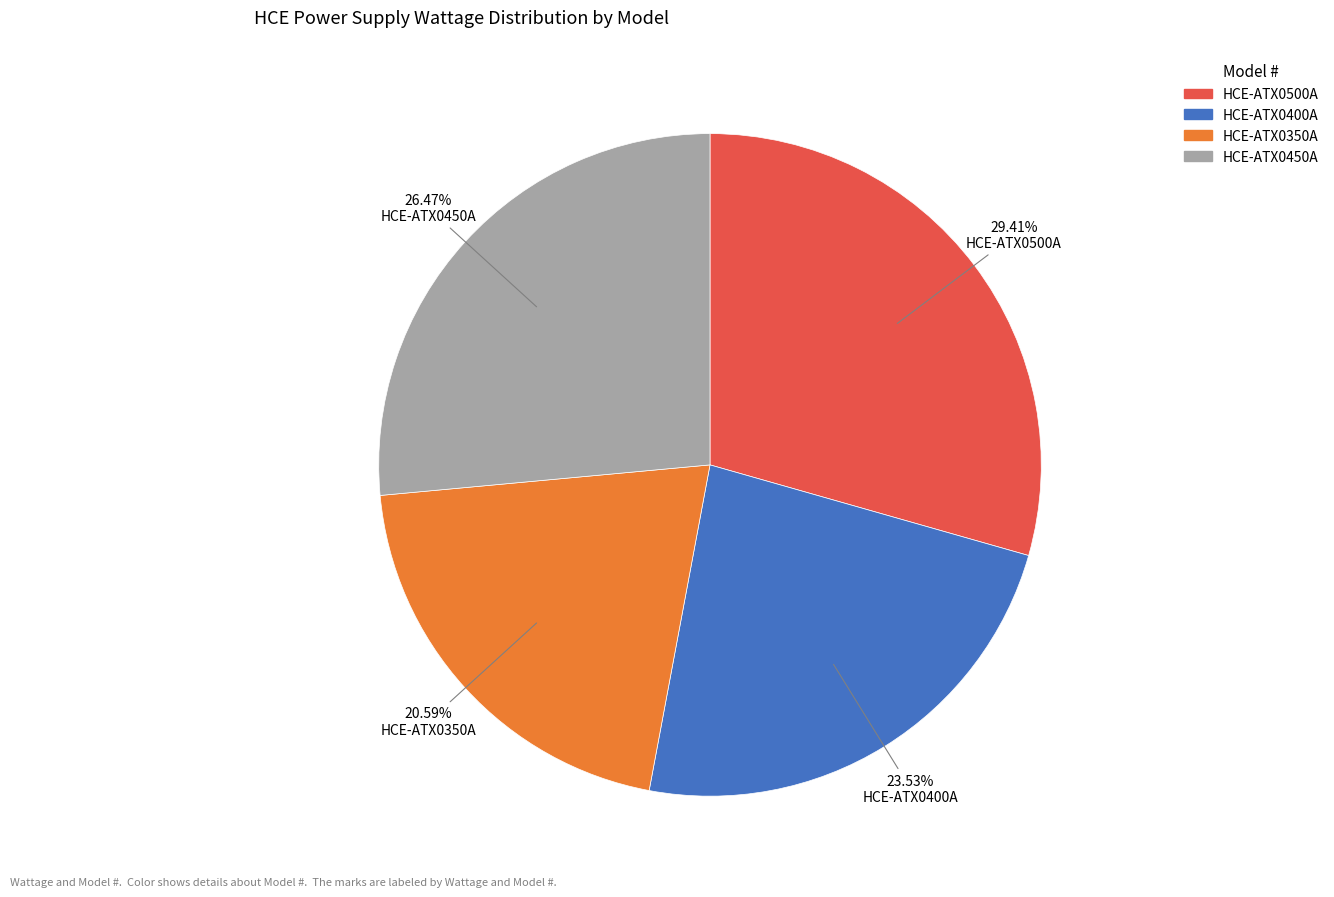

What is the total percentage of HCE-ATX0500A and HCE-ATX0350A?

50.0%